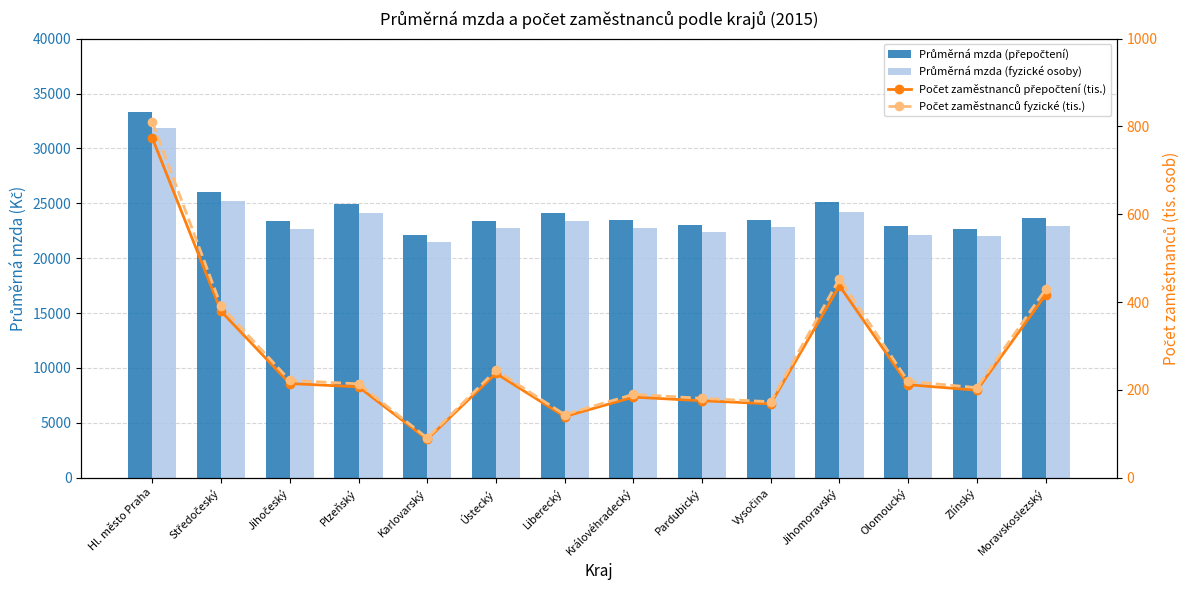

At Plzeňský, list the series in order from largest to smallest.

Průměrná mzda (přepočtení), Průměrná mzda (fyzické osoby), Počet zaměstnanců fyzické (tis.), Počet zaměstnanců přepočtení (tis.)